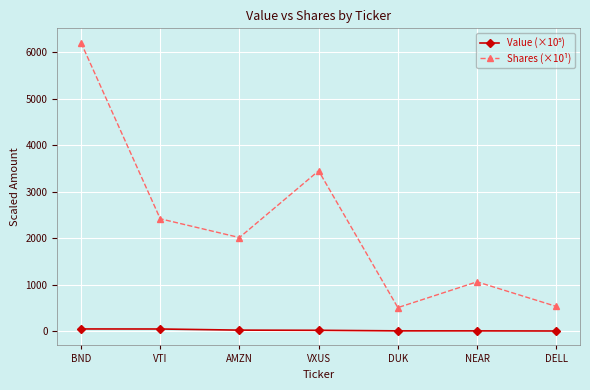

Which series has the widest spread of values?

Shares (×10¹)